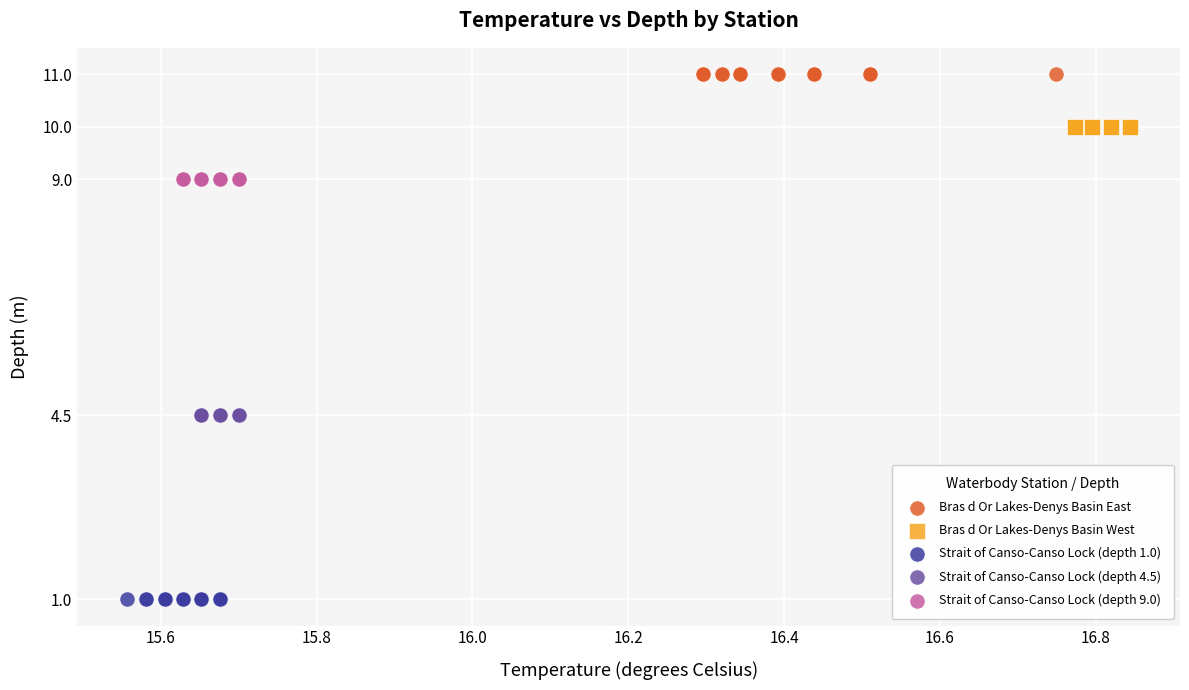

Which series reaches the minimum Y coordinate?

Strait of Canso-Canso Lock (depth 1.0)